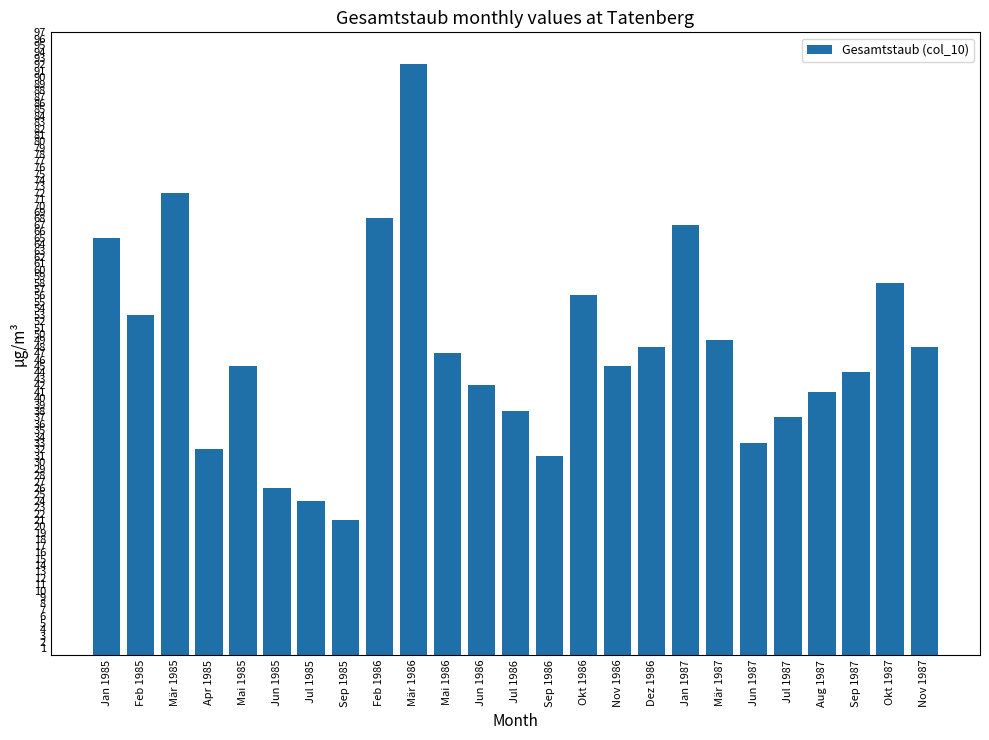

Reading left to right, list all the values displayed in this chart.

65	53	72	32	45	26	24	21	68	92	47	42	38	31	56	45	48	67	49	33	37	41	44	58	48